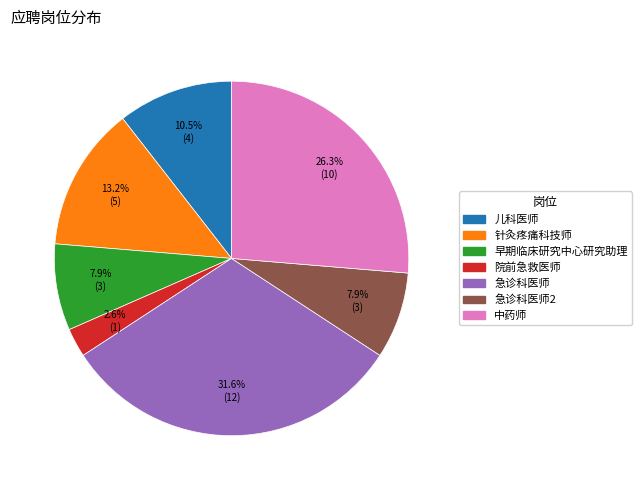

To the nearest percent, what is the average slice percentage?

14%